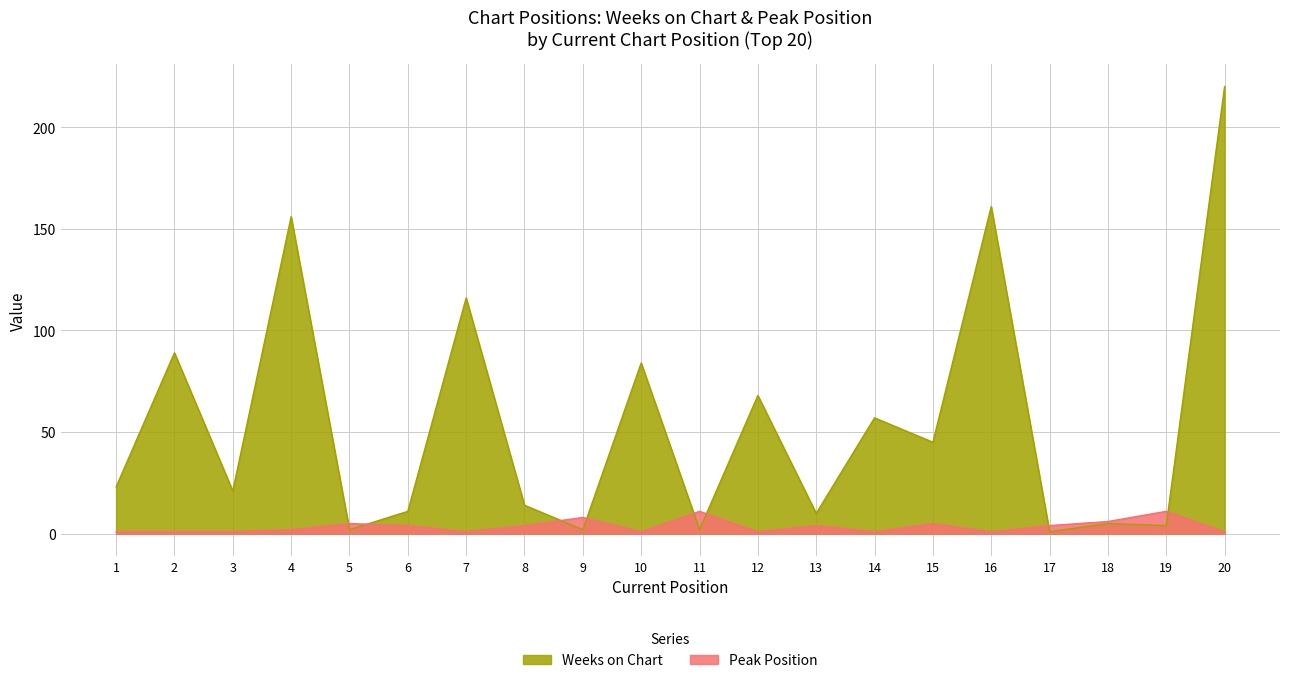

Reading left to right, transcribe all the data shown in this chart.

Weeks on Chart: 1=23	2=89	3=21	4=156	5=2	6=11	7=116	8=14	9=2	10=84	11=2	12=68	13=10	14=57	15=45	16=161	17=1	18=5	19=4	20=220
Peak Position: 1=1	2=1	3=1	4=2	5=5	6=4	7=1	8=4	9=8	10=1	11=11	12=1	13=4	14=1	15=5	16=1	17=4	18=6	19=11	20=1